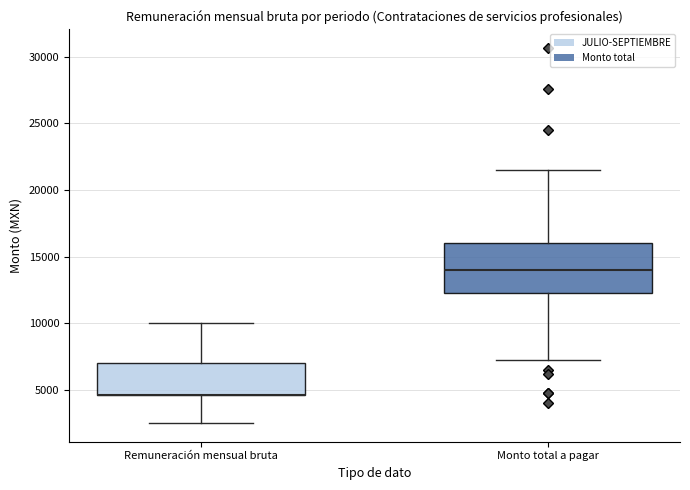

Which box is the tallest, from its lower edge to its upper edge?

Monto total a pagar